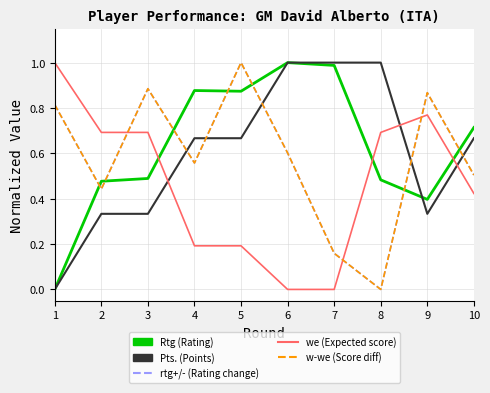

Does the chart have visible grid lines?

Yes